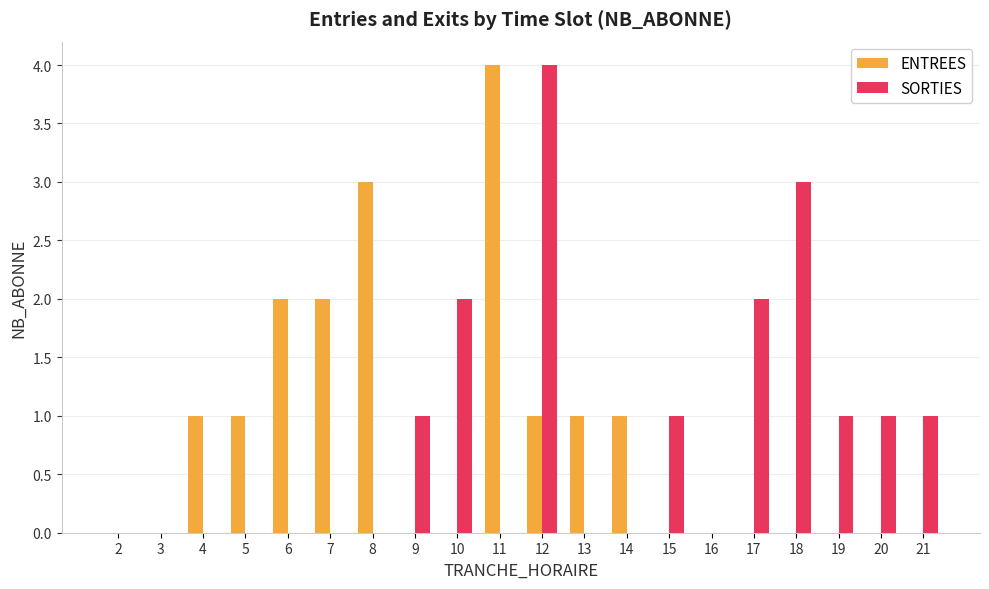

Reading left to right, list all the values displayed in this chart.

ENTREES: 2=0	3=0	4=1	5=1	6=2	7=2	8=3	9=0	10=0	11=4	12=1	13=1	14=1	15=0	16=0	17=0	18=0	19=0	20=0	21=0
SORTIES: 2=0	3=0	4=0	5=0	6=0	7=0	8=0	9=1	10=2	11=0	12=4	13=0	14=0	15=1	16=0	17=2	18=3	19=1	20=1	21=1